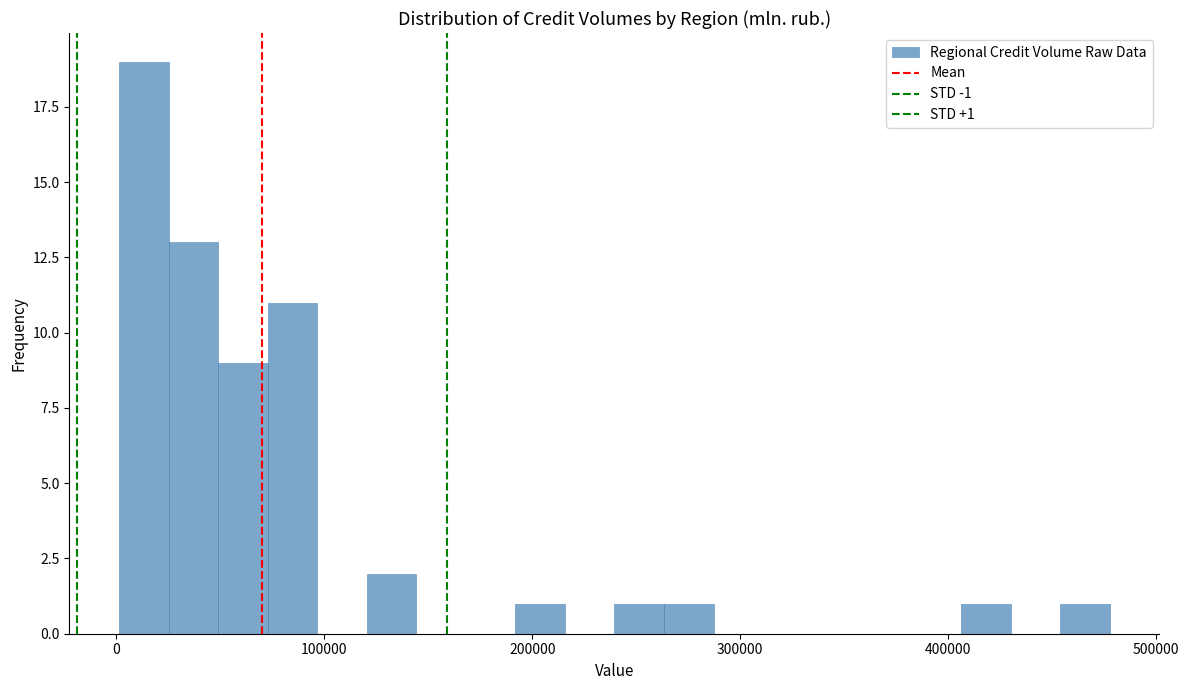

Around what value on the x-axis is the tallest bar? Give the approximate position of its centre, as read against the axis.

10000